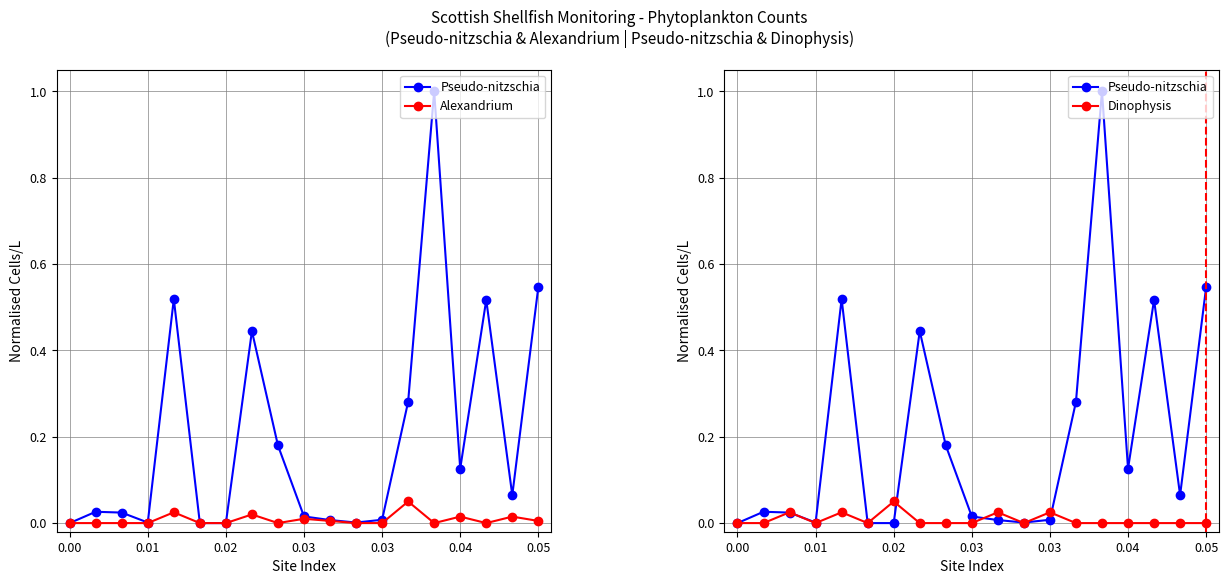

What are all the series names shown in the legend?

Pseudo-nitzschia, Alexandrium, Dinophysis